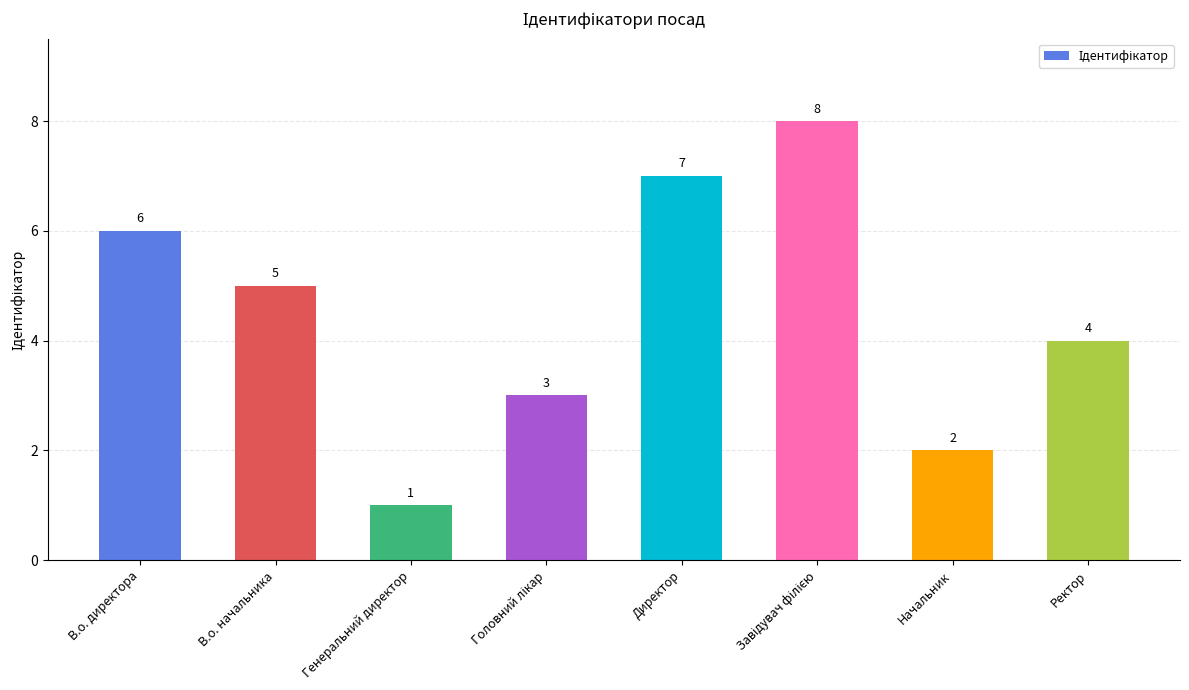

How many values are between 3 and 7?

5